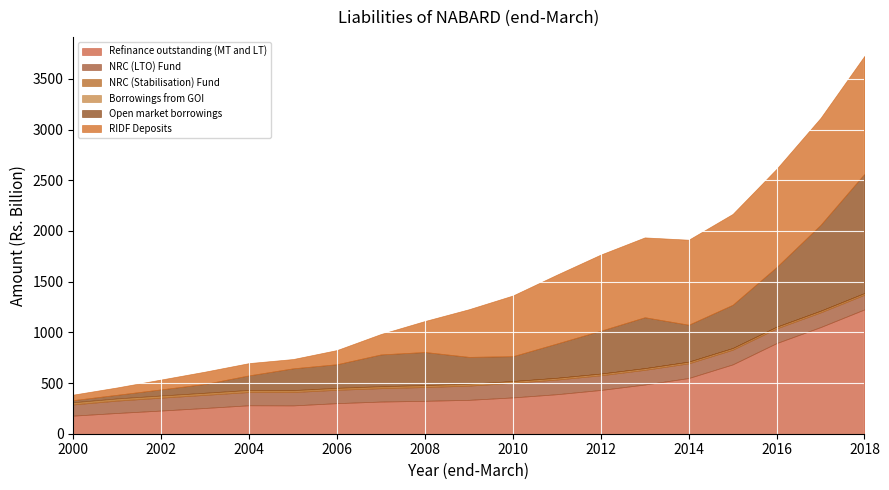

At how many categories does at least one series exceed 1195?

1